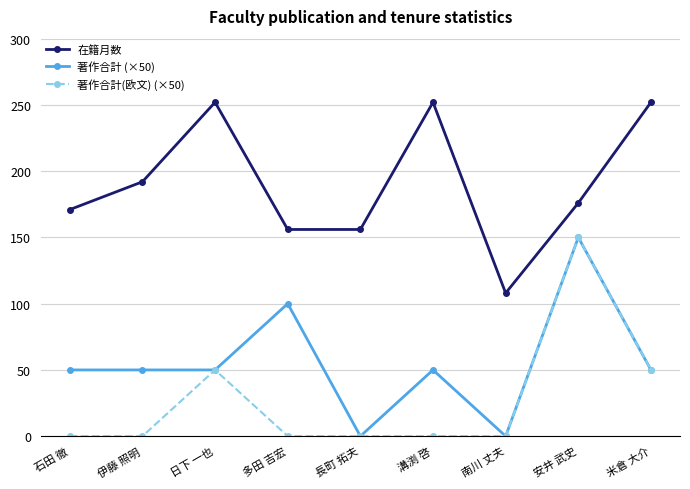

Rank the series by their average value, from lowest to highest.

著作合計(欧文) (×50), 著作合計 (×50), 在籍月数